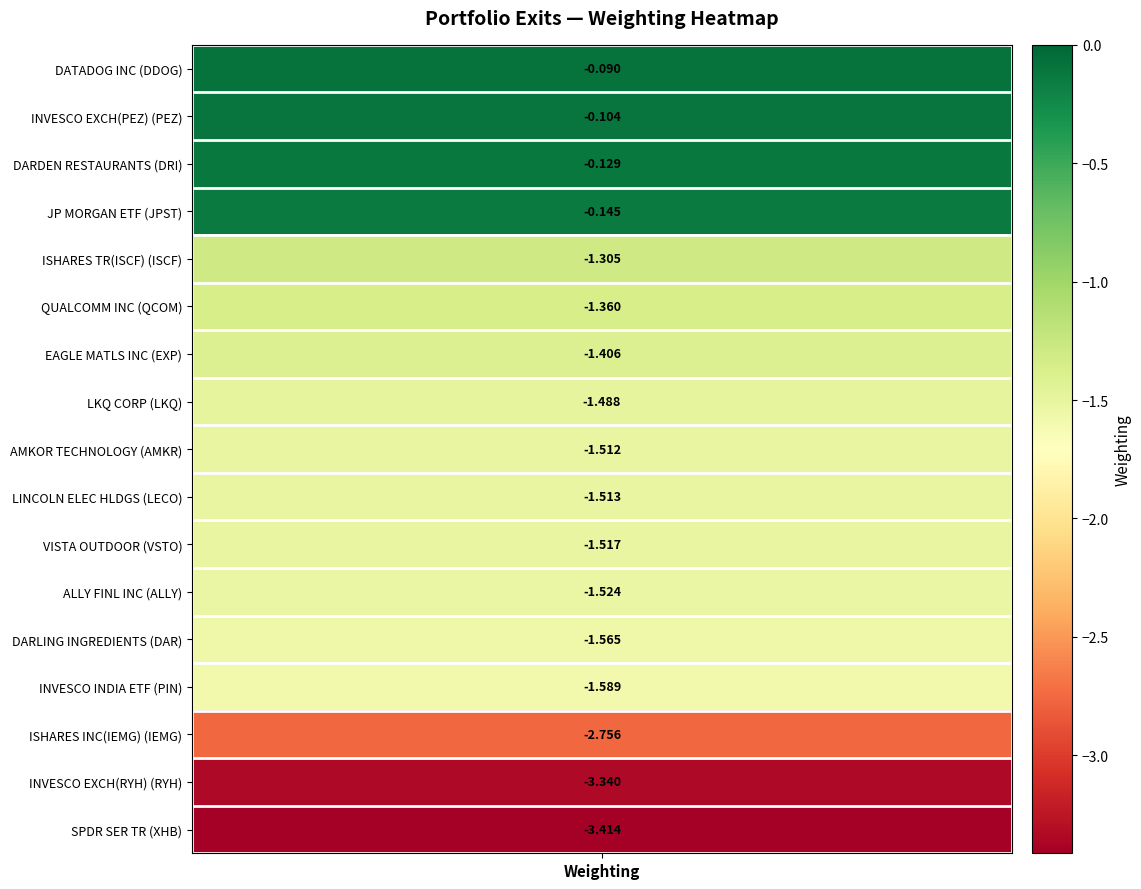

What is the difference between the second highest and minimum values?

3.3